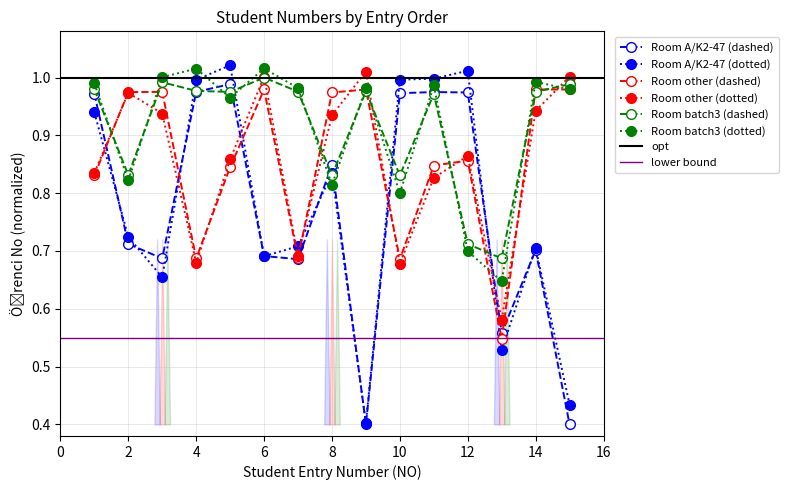

Which category has the lowest value in the Room A/K2-47 series?

9